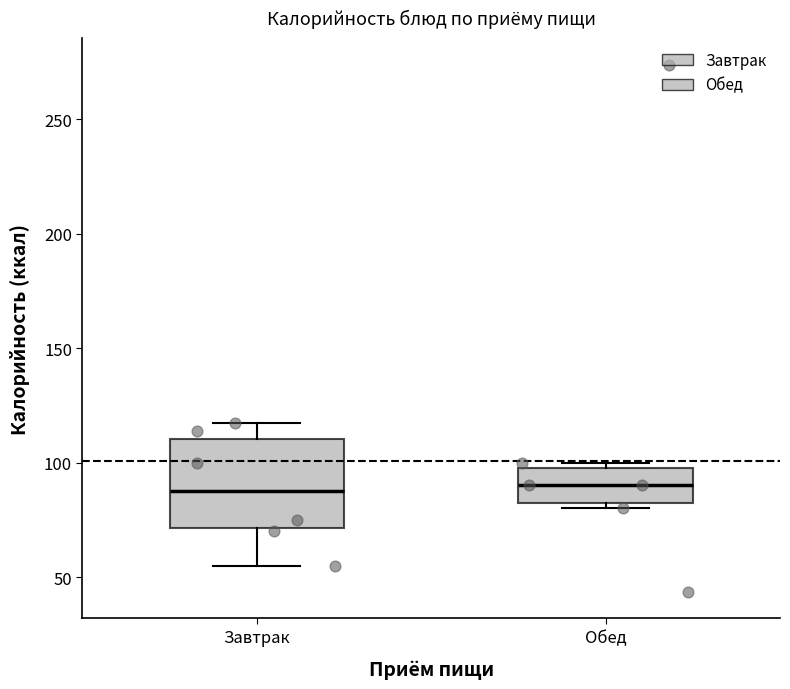

Reading left to right, transcribe this box plot: for each box, give where its median line is, the range the box spans, and where its two whiskers end, as read against the y-axis. The values are not printed on the chart, so give them approximately, as read against the axis.

Завтрак: median 90, box 70 to 110, whiskers 55 to 115
Обед: median 90, box 85 to 100, whiskers 80 to 100 (just above the box's upper edge)